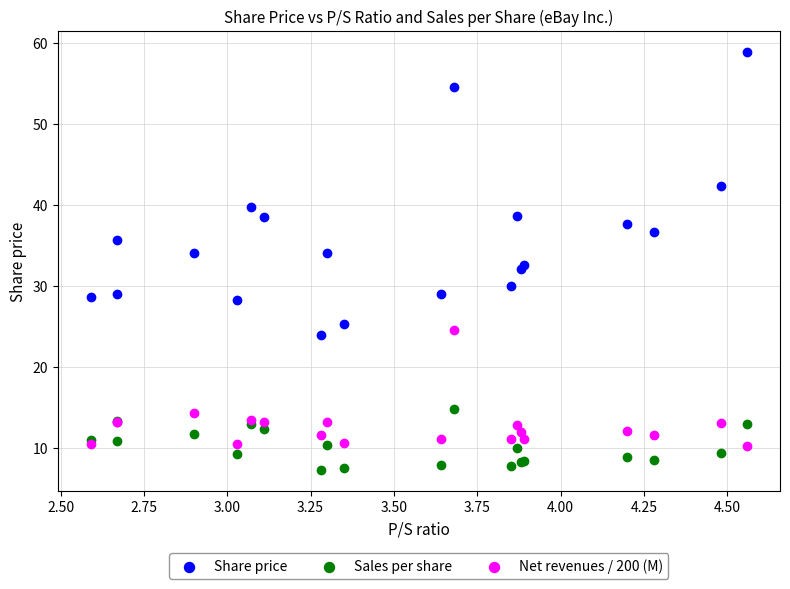

What are all the series names shown in the legend?

Share price, Sales per share, Net revenues / 200 (M)